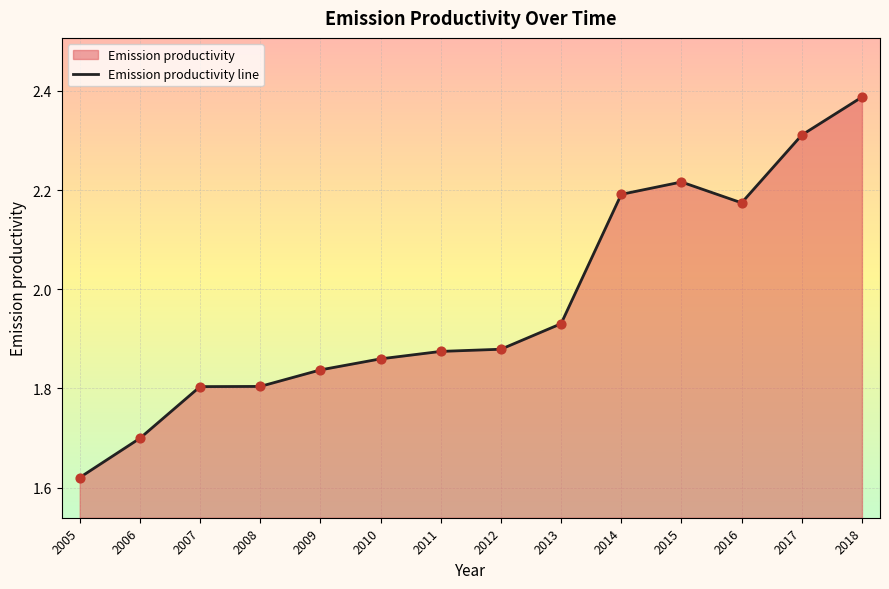

Which has a higher value, 2012 or 2017?

2017